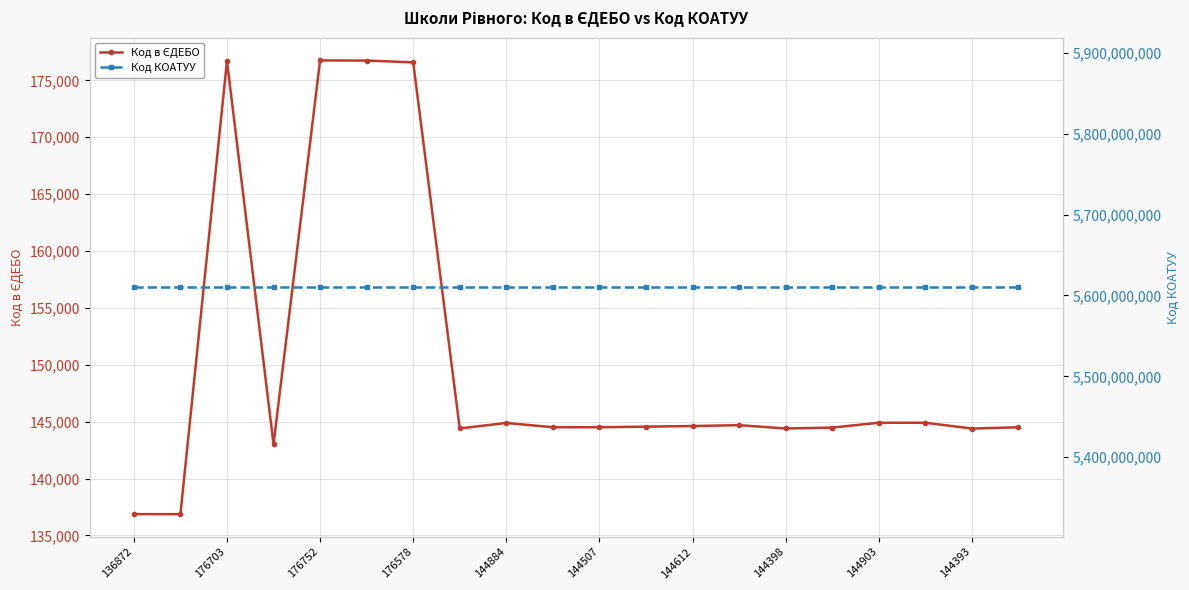

The value of Код в ЄДЕБО at 144903 is 228612. True or false?

False